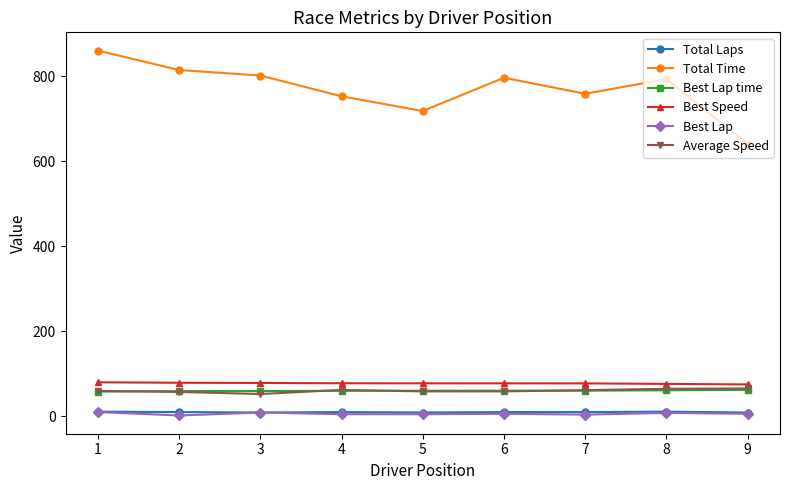

What are all the series names shown in the legend?

Total Laps, Total Time, Best Lap time, Best Speed, Best Lap, Average Speed